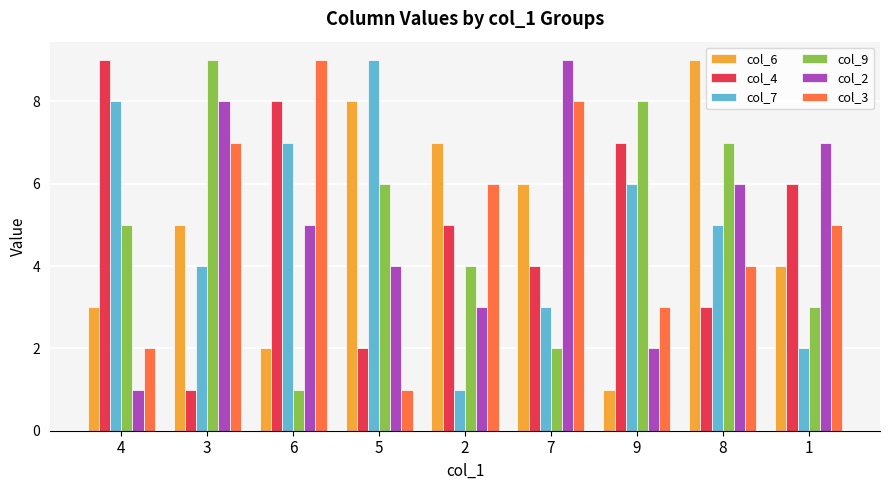

Is the value of col_7 at 8 greater than the value of col_6 at 2?

No